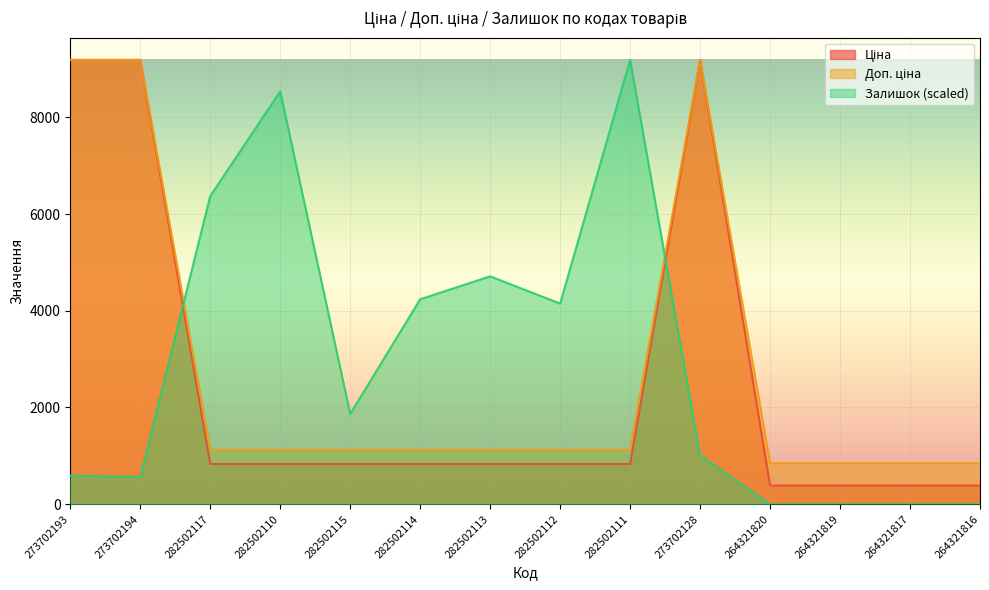

Which has a higher value, 264321817 or 282502115?

282502115